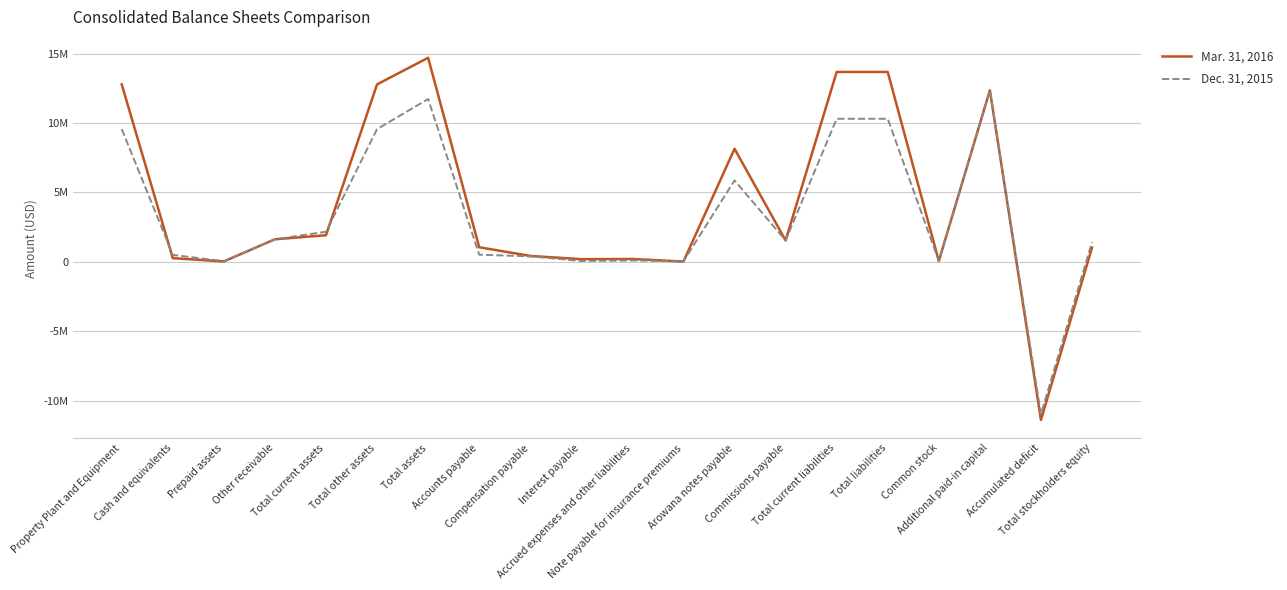

What is the maximum value shown in the chart?

14708686